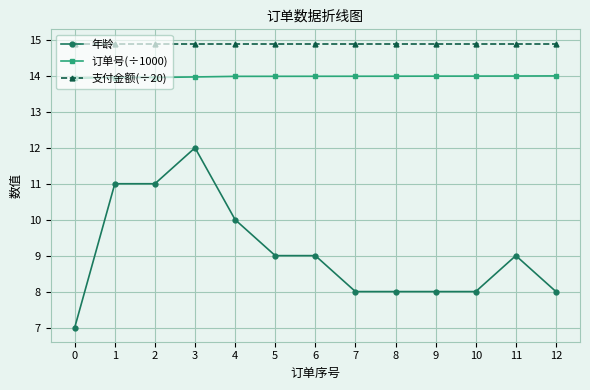

True or false: 年龄 and 订单号(÷1000) cross at least once.

False